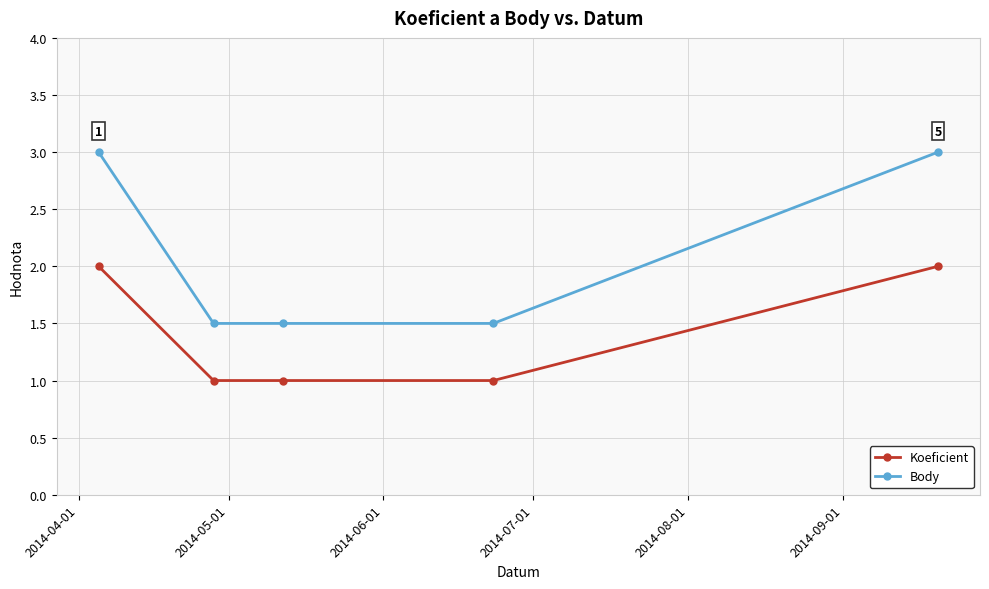

At how many categories does at least one series exceed 1?

5